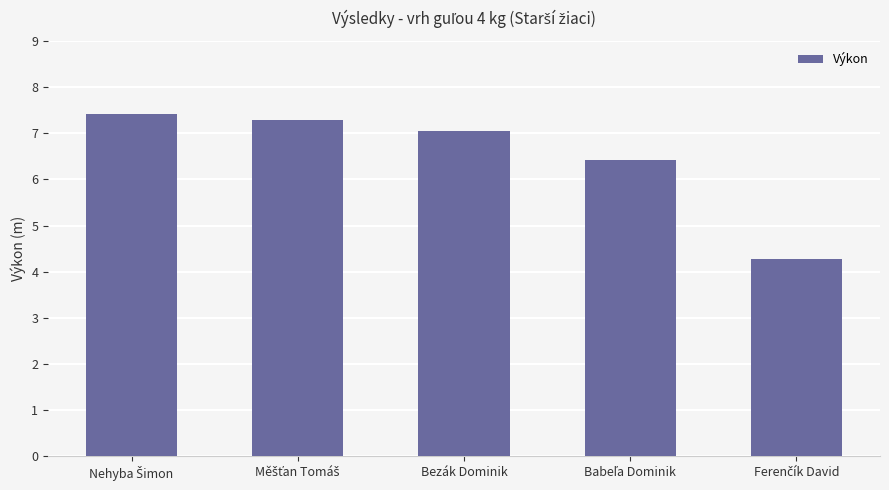

What is the value of the 5th bar from the left?

4.3